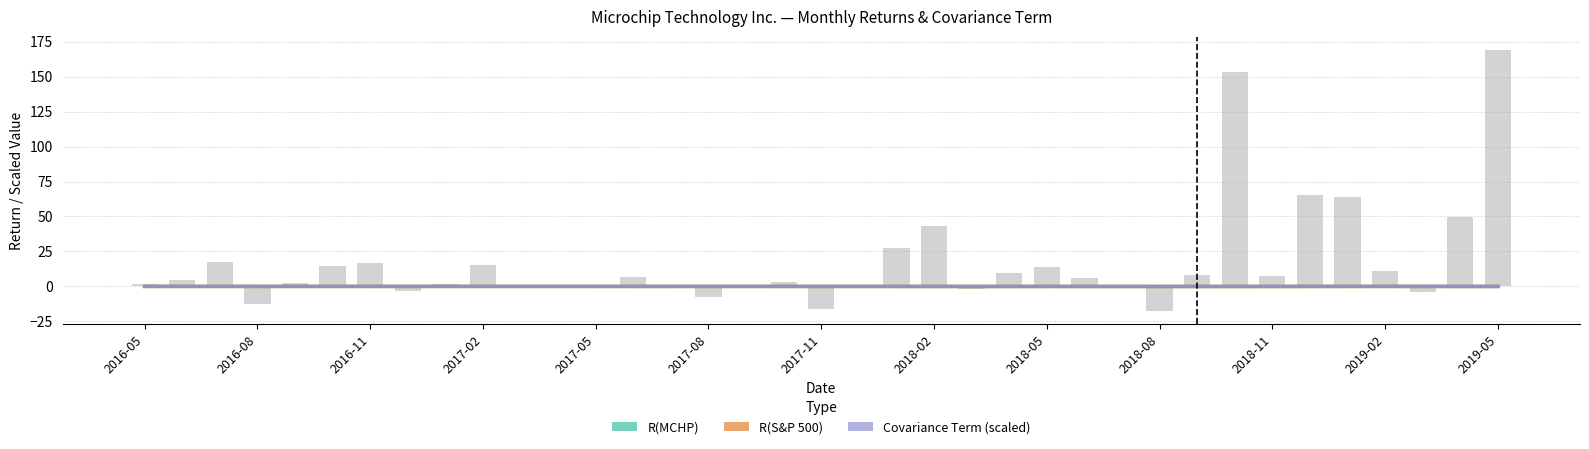

What position from the left is 26?

27